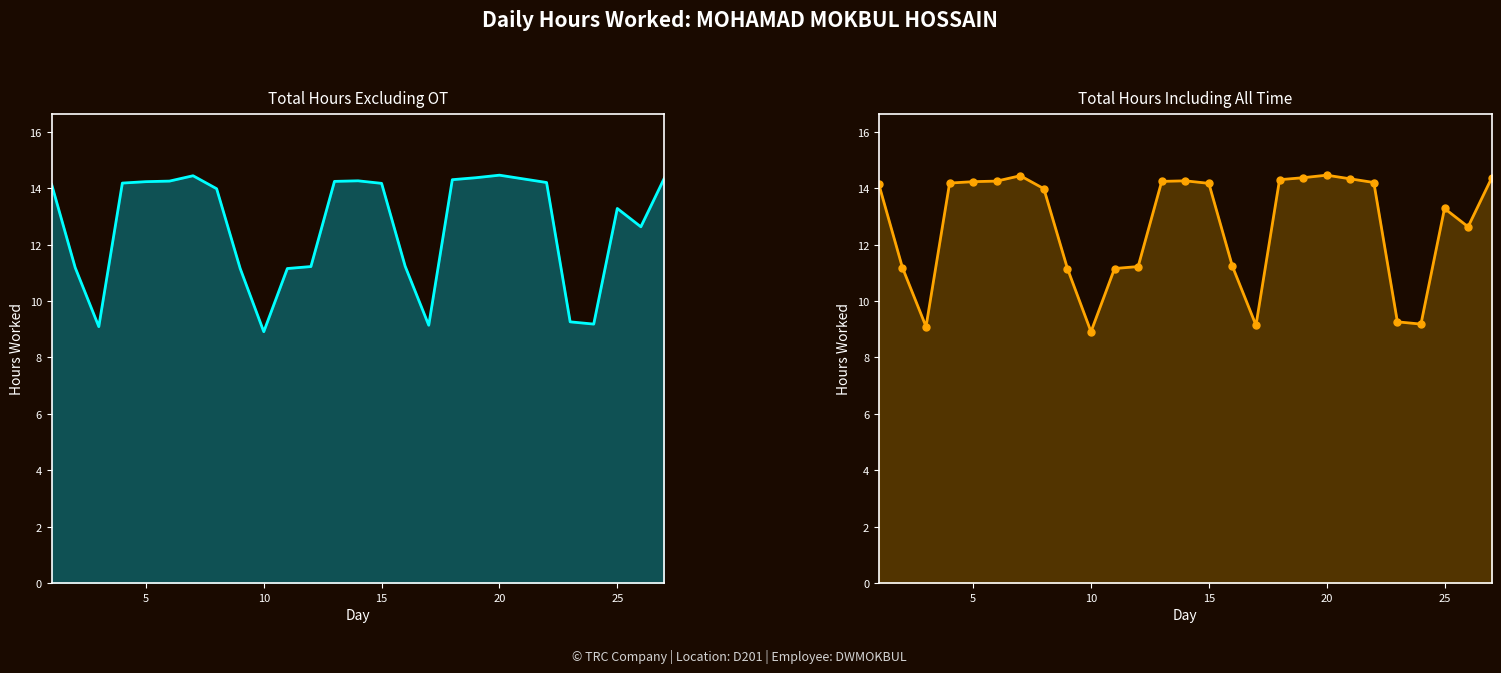

How many data points are less than 14?

13